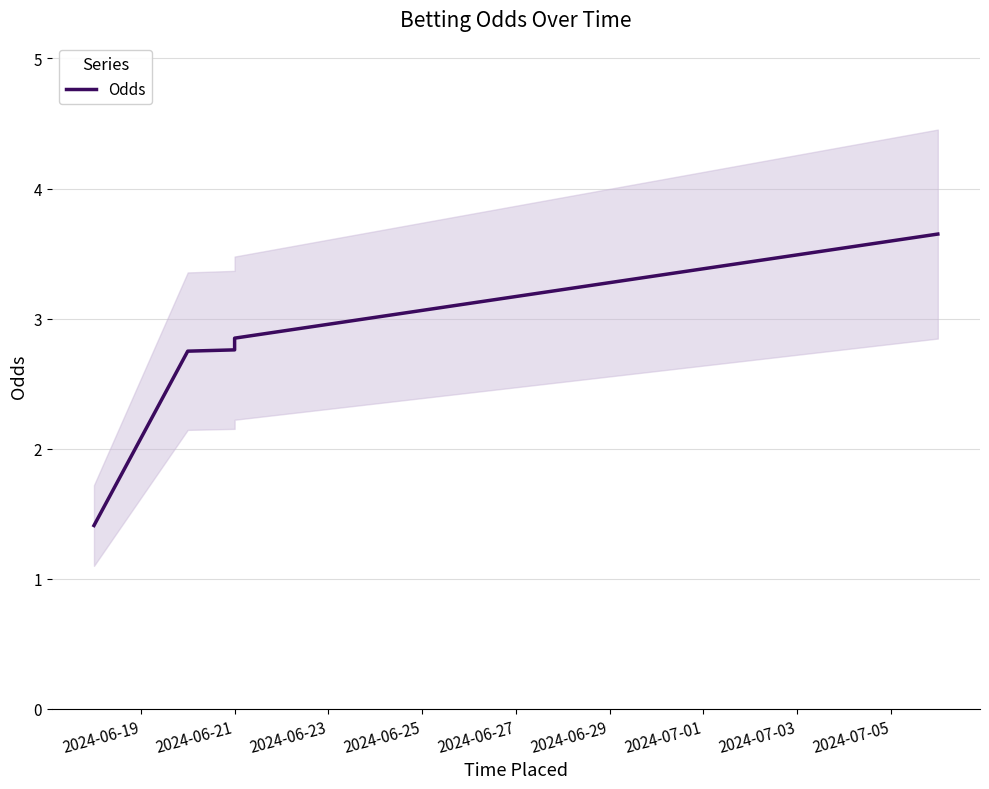

What is the sum of all values?

13.4